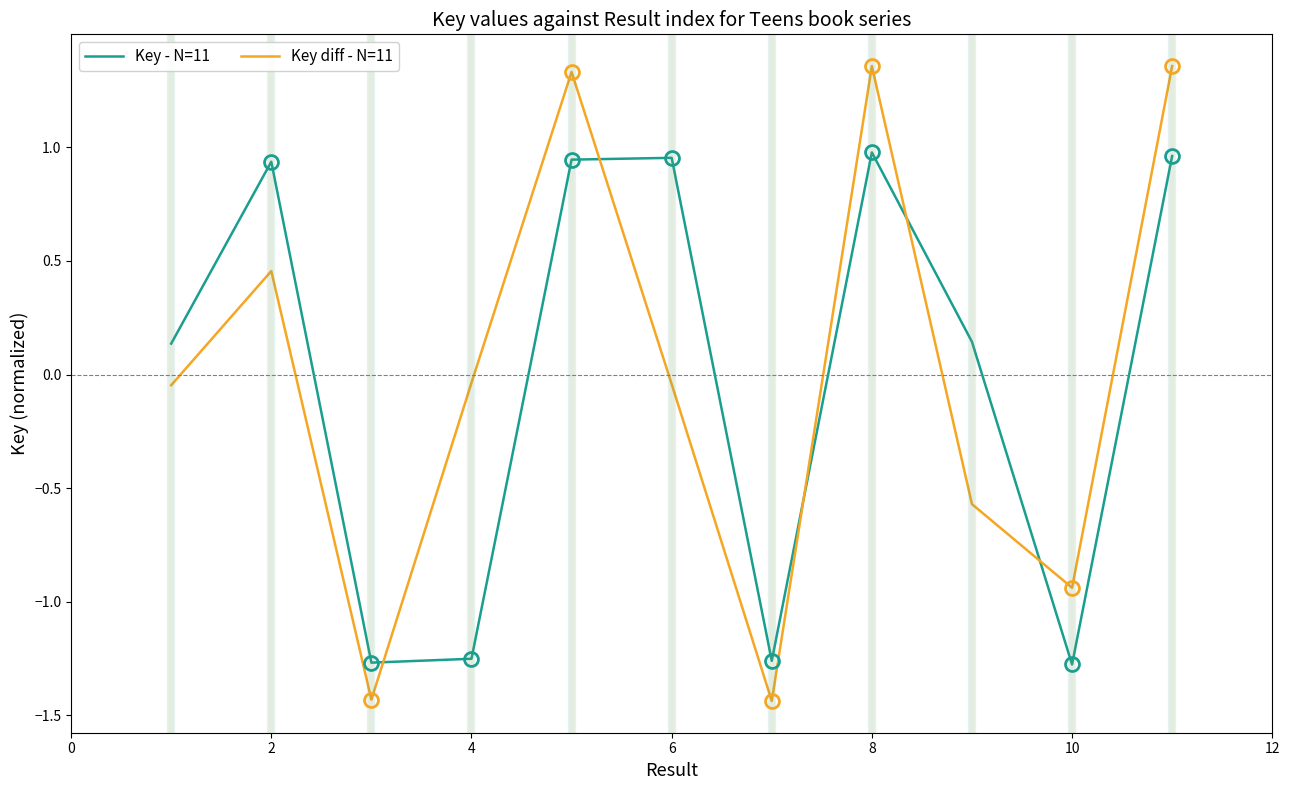

How many values in Key diff - N=11 are below zero?

7